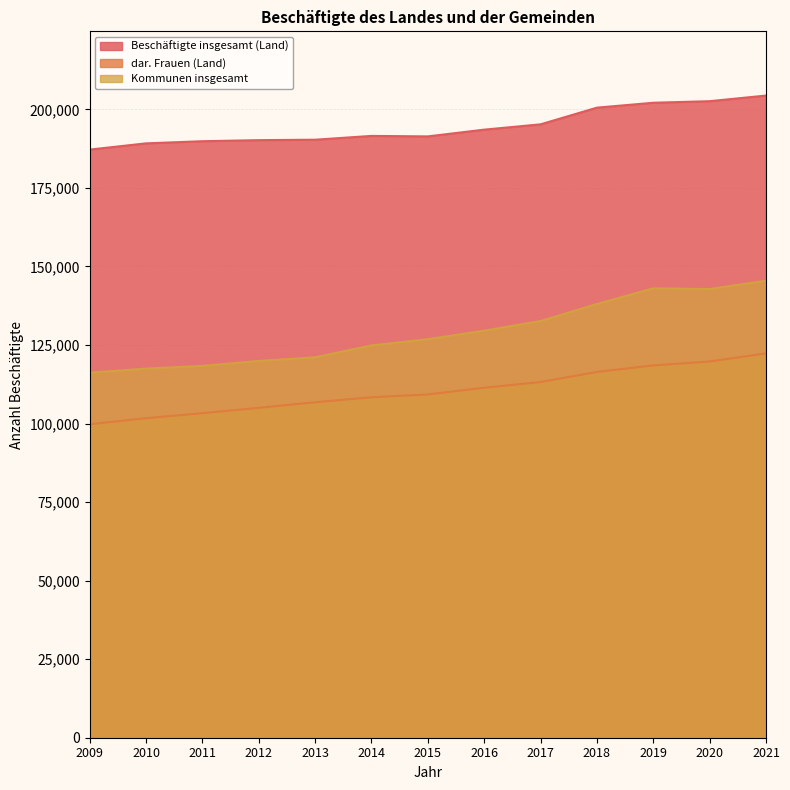

Where is the first local maximum for Kommunen insgesamt?

2019